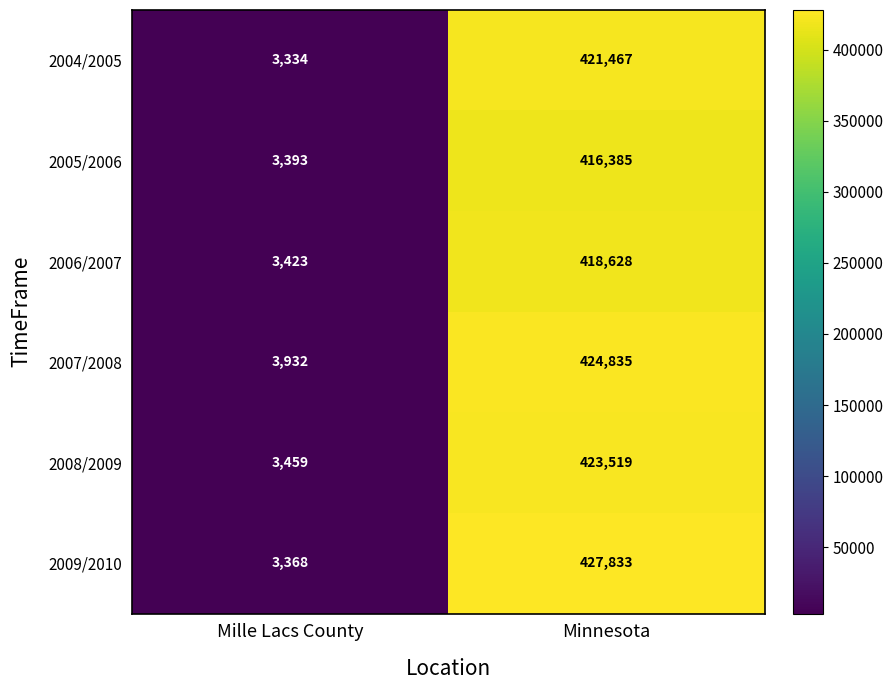

Rank the series by their average value, from highest to lowest.

2009/2010, 2007/2008, 2008/2009, 2004/2005, 2006/2007, 2005/2006